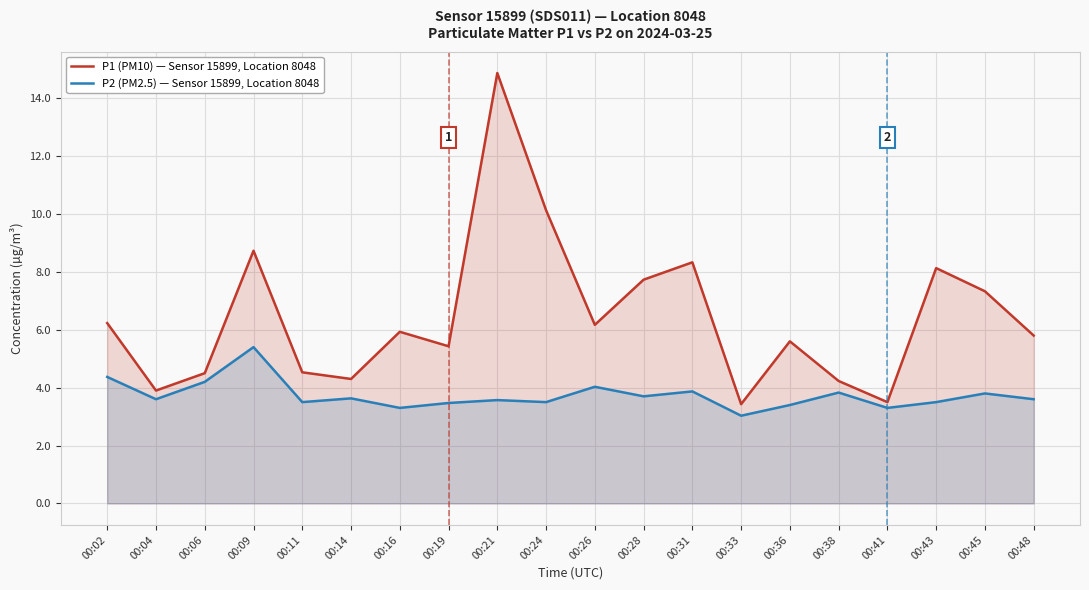

Reading left to right, what are all the values shown in this chart?

P1 (PM10) — Sensor 15899, Location 8048: 00:02=6.2	00:04=3.9	00:06=4.5	00:09=8.7	00:11=4.5	00:14=4.3	00:16=5.9	00:19=5.4	00:21=14.9	00:24=10.1	00:26=6.2	00:28=7.7	00:31=8.3	00:33=3.4	00:36=5.6	00:38=4.2	00:41=3.5	00:43=8.1	00:45=7.3	00:48=5.8
P2 (PM2.5) — Sensor 15899, Location 8048: 00:02=4.4	00:04=3.6	00:06=4.2	00:09=5.4	00:11=3.5	00:14=3.6	00:16=3.3	00:19=3.5	00:21=3.6	00:24=3.5	00:26=4.0	00:28=3.7	00:31=3.9	00:33=3.0	00:36=3.4	00:38=3.8	00:41=3.3	00:43=3.5	00:45=3.8	00:48=3.6